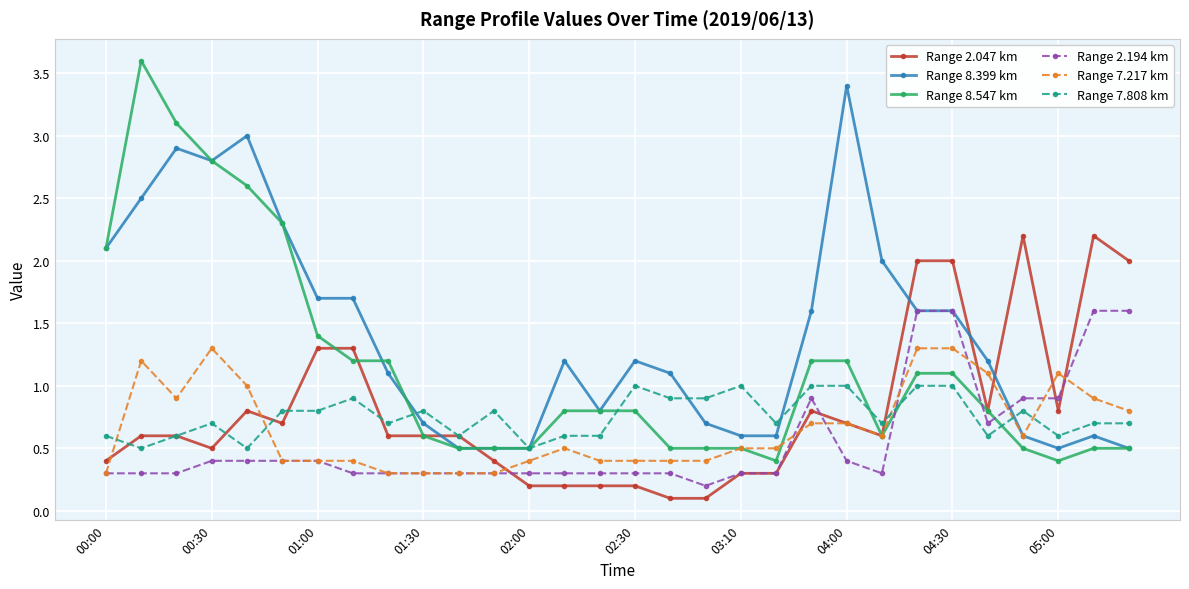

What is the highest value of the Range 8.547 km series?

3.6